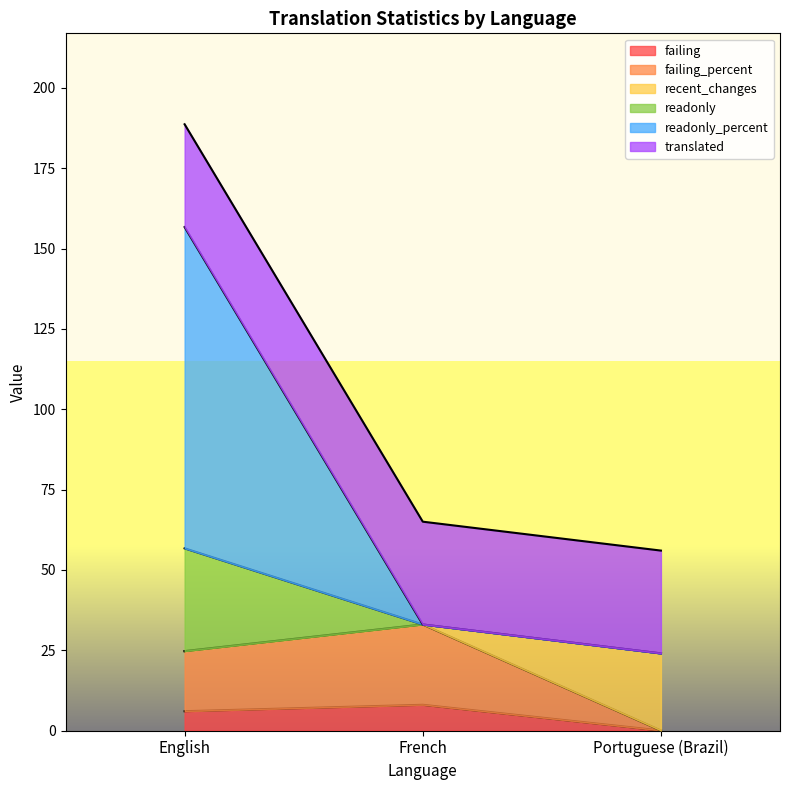

List the labels in order of failing value, largest first.

French, English, Portuguese (Brazil)